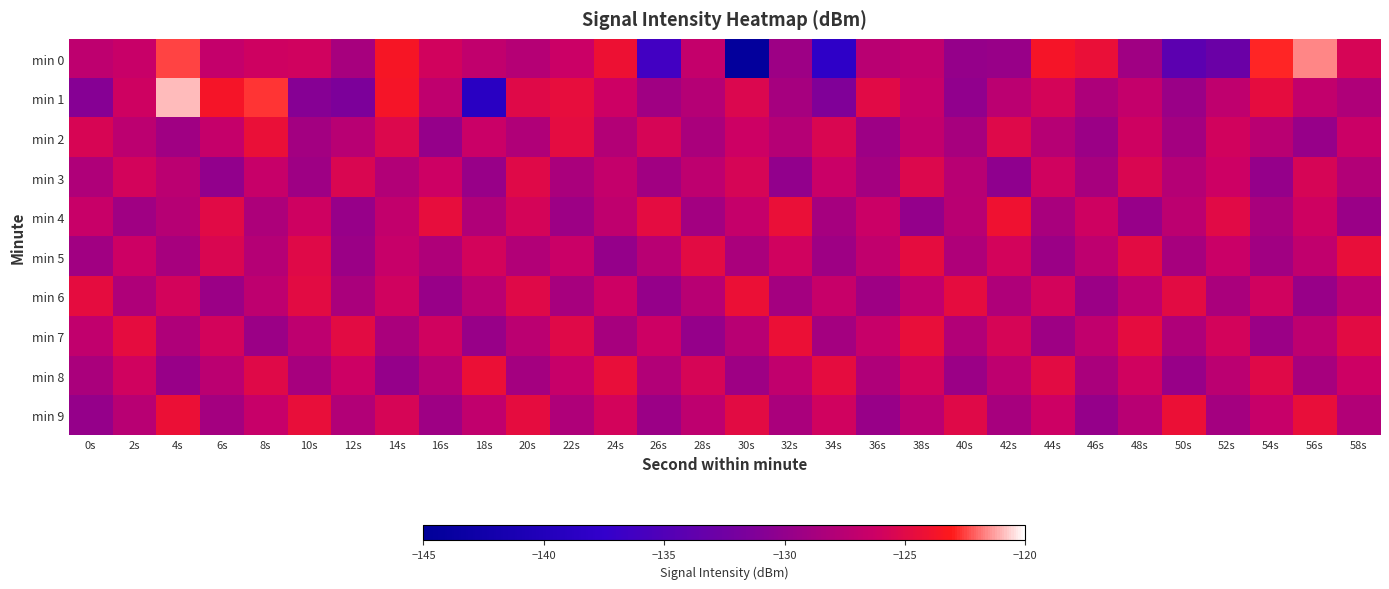

What is the smallest value displayed?

-144.5